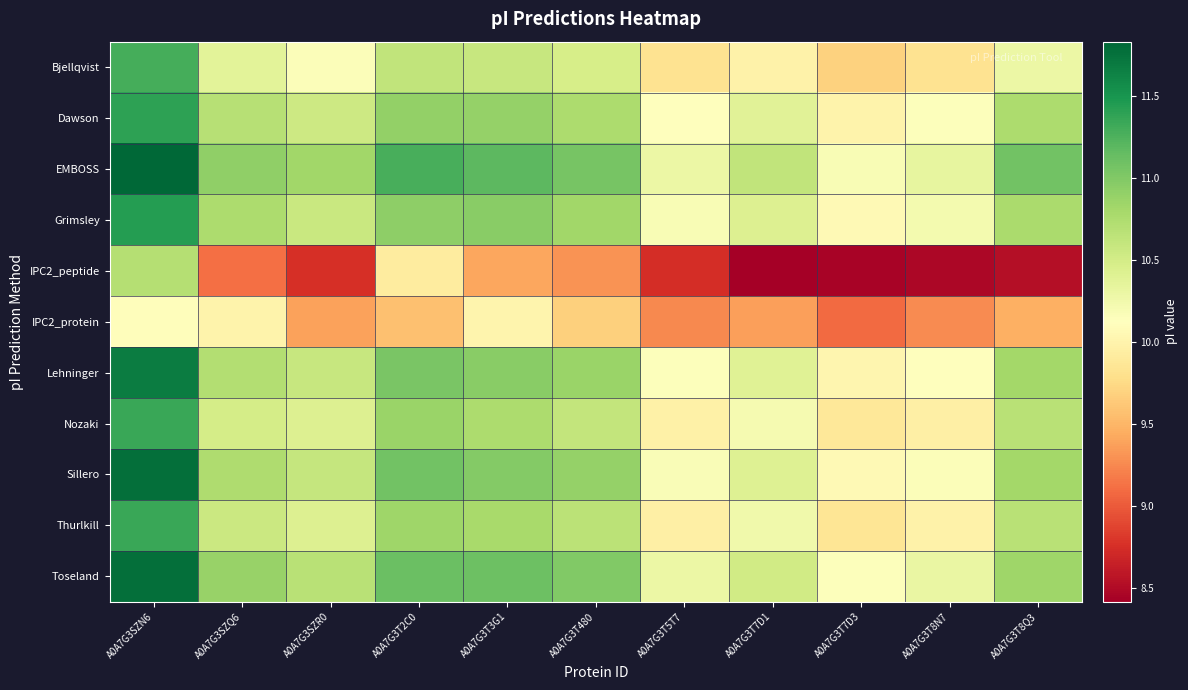

Which series has the widest spread of values?

IPC2_peptide